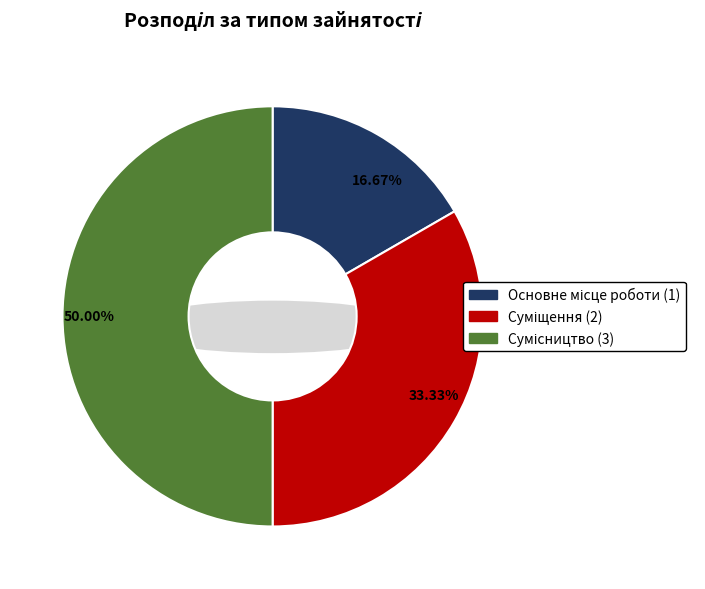

What percentage is NOT represented by Сумісництво?

50.0%